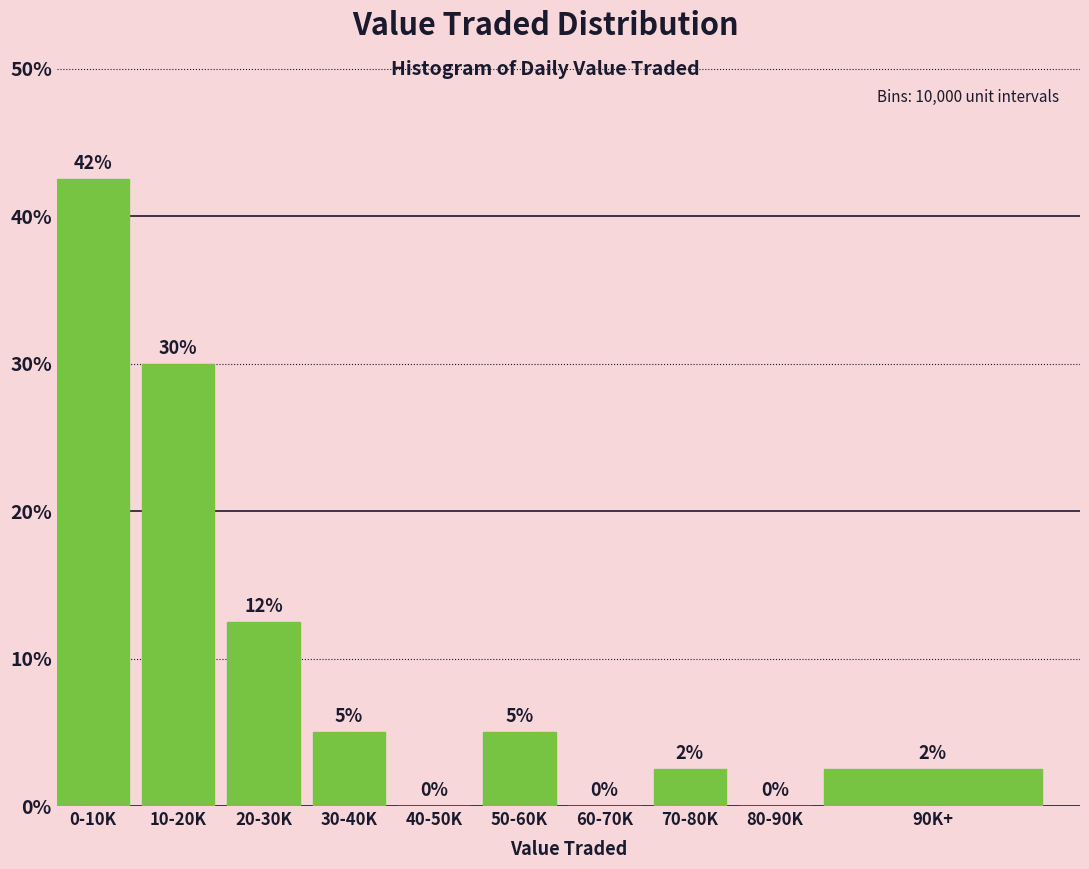

What is the maximum value shown in the chart?

42.5